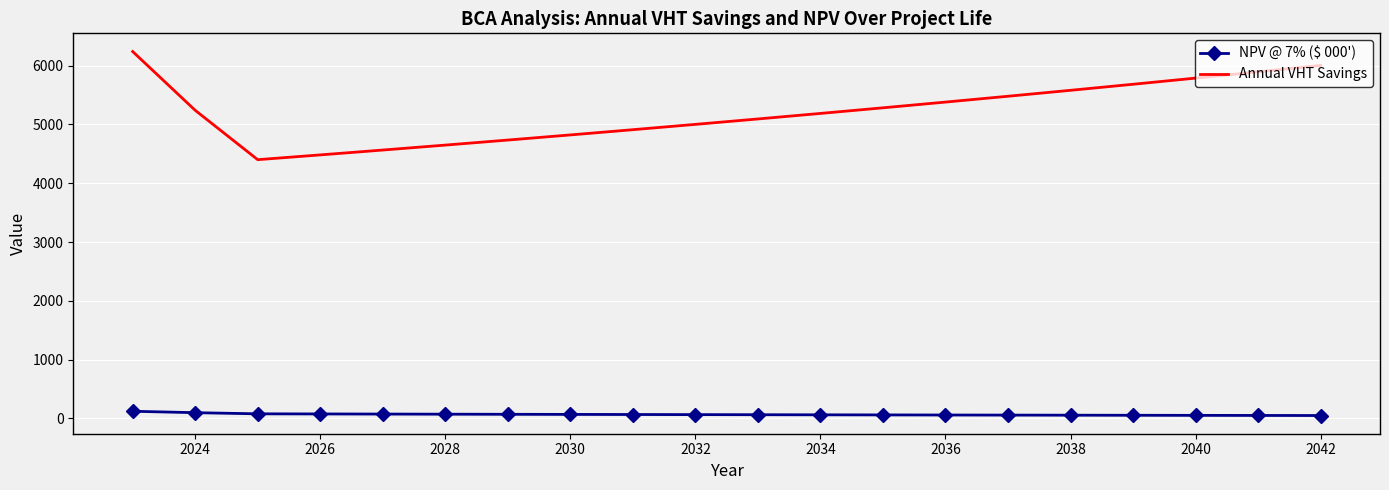

What is the smallest value displayed?

50.3